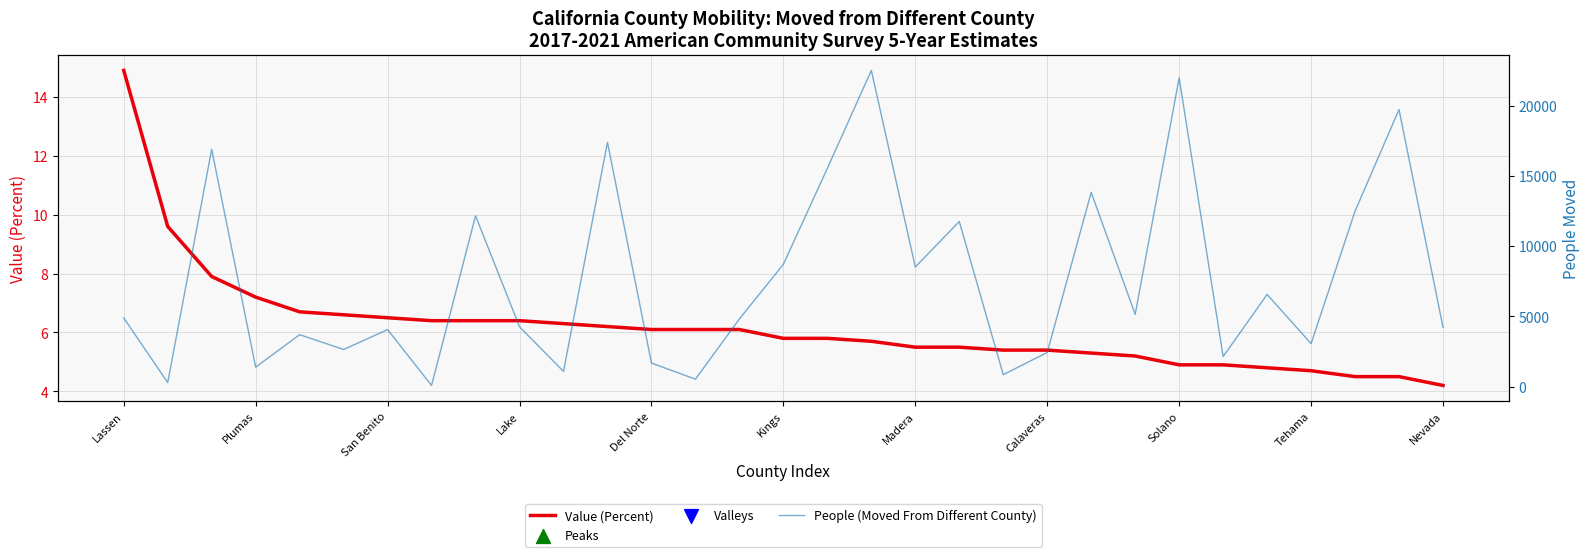

Which series has the largest Y range (max minus min)?

People (Moved From Different County)